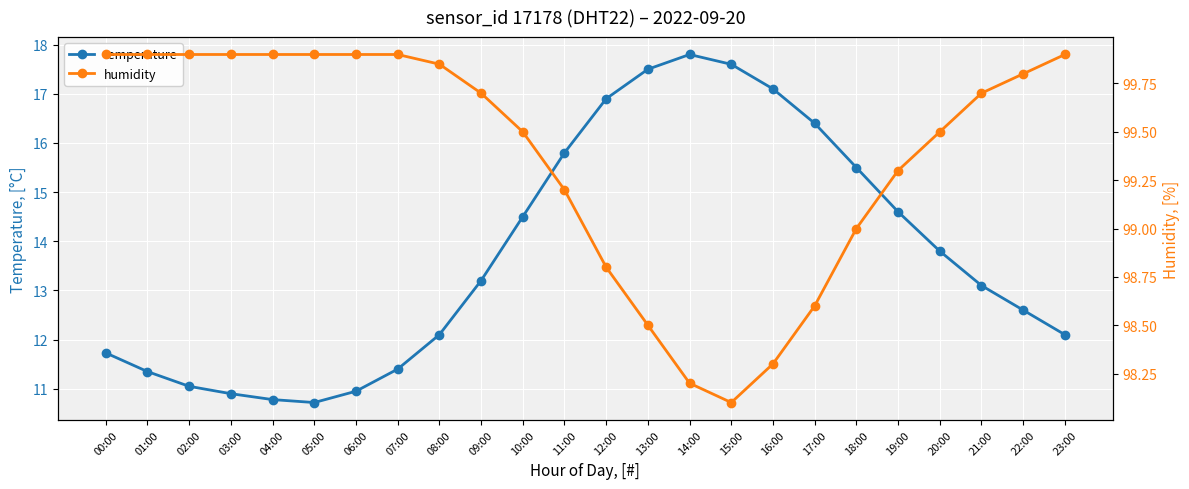

Rank the series at 07:00 from highest to lowest value.

humidity, temperature